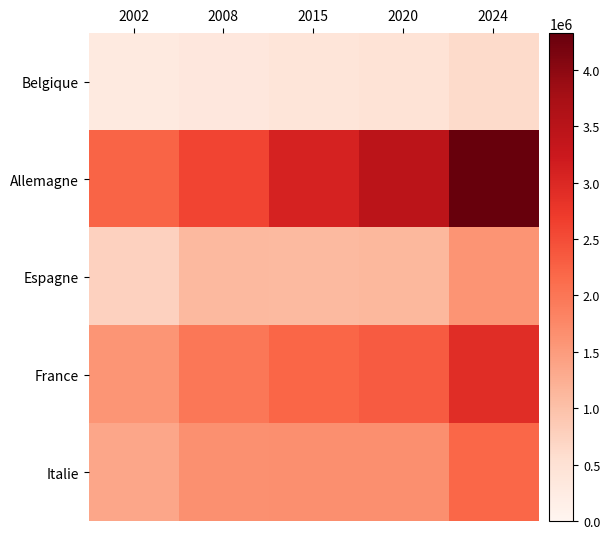

What is the minimum value shown in the chart?

273255.9